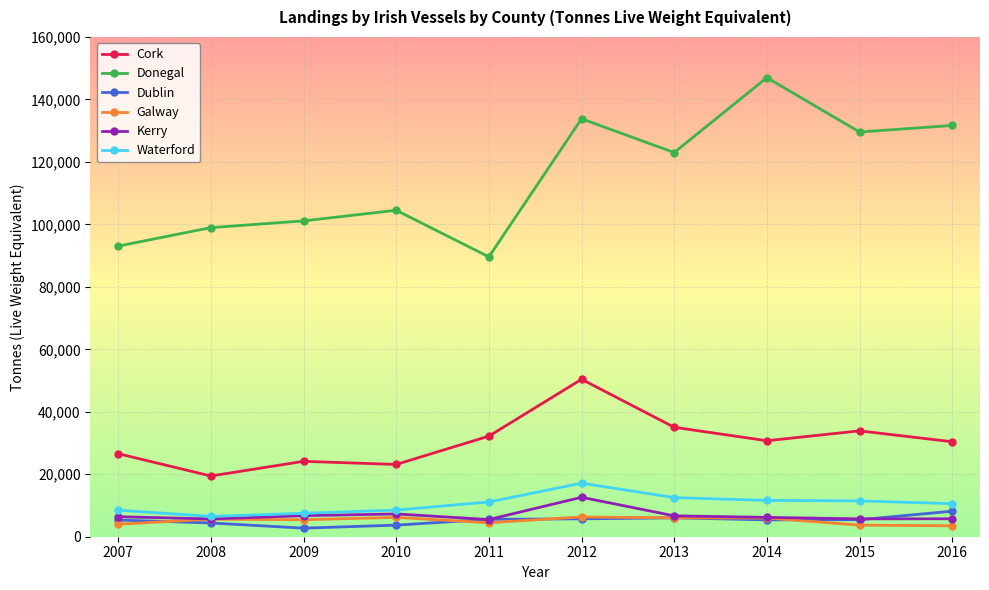

What is the value of the Waterford point at the 2nd from the left?

6506